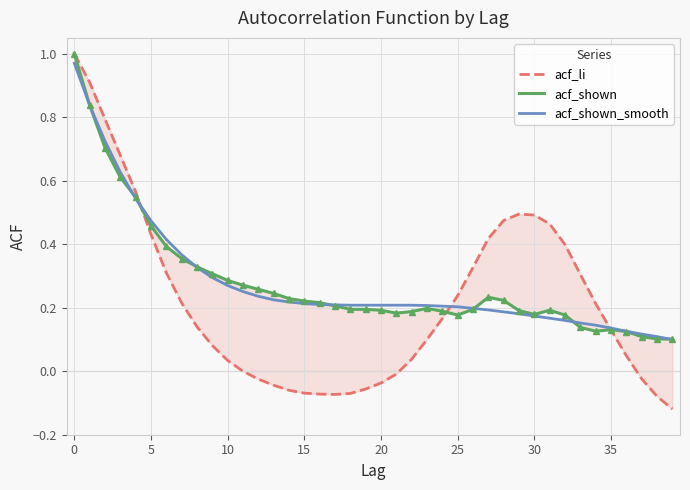

What are all the series names shown in the legend?

acf_li, acf_shown, acf_shown_smooth